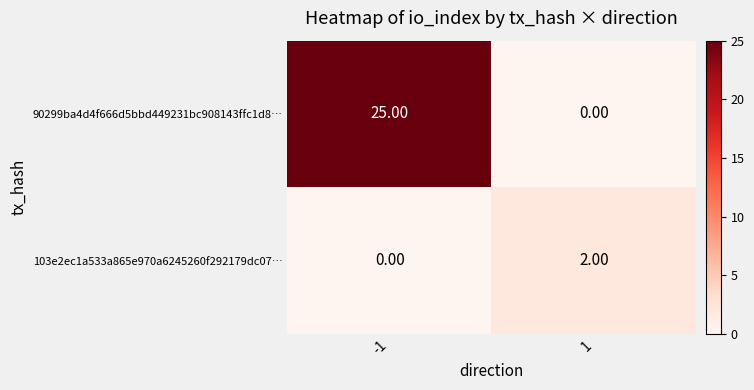

What is the difference between the 90299ba4d4f666d5bbd449231bc908143ffc1d8… values at 1 and -1?

25